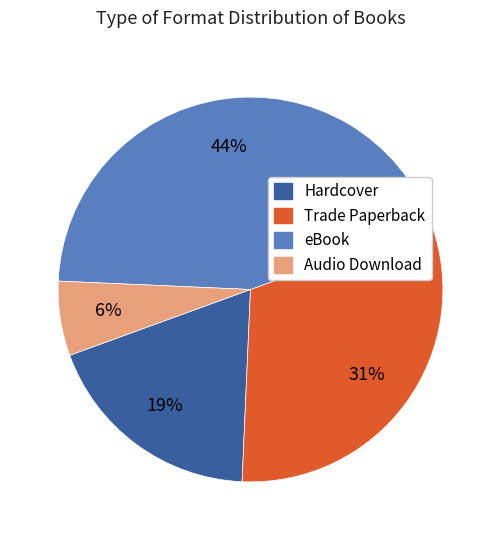

Does any single category account for the majority?

No